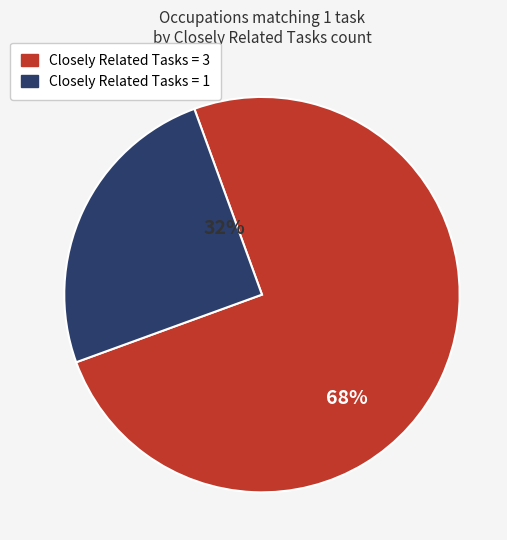

What portion of the pie excludes Closely Related Tasks = 1?

75.0%